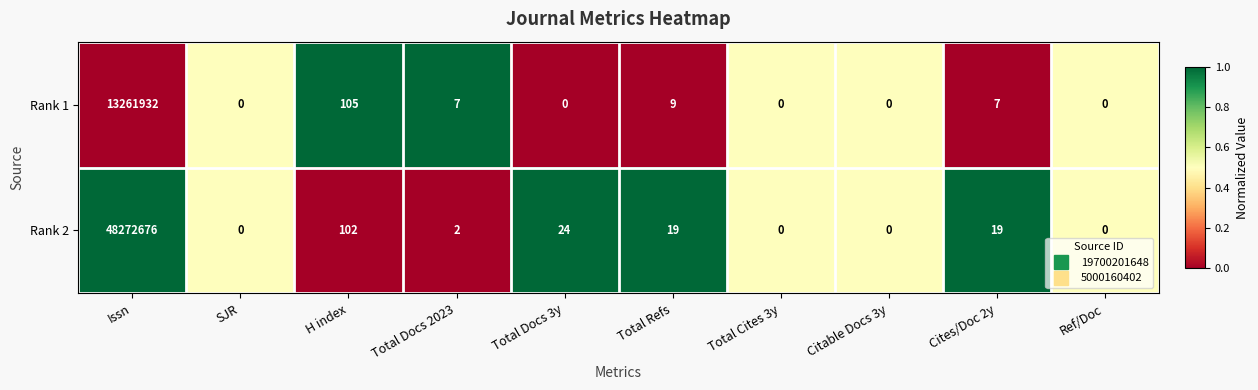

Between Total Docs 2023 and Total Refs, which series saw the biggest shift?

Rank 2